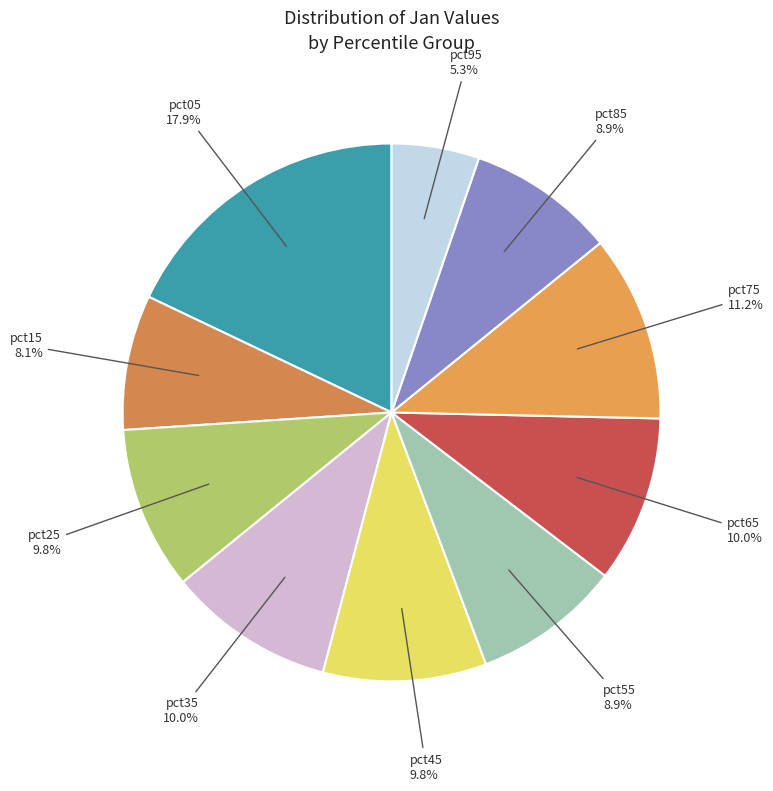

What is the smallest slice in the pie chart?

pct95